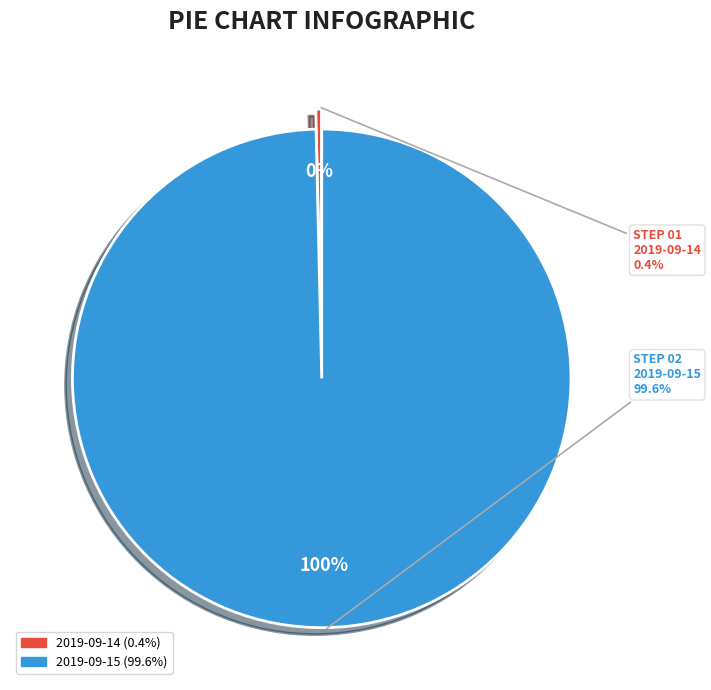

Between 2019-09-14 and 2019-09-15, which is larger?

2019-09-15